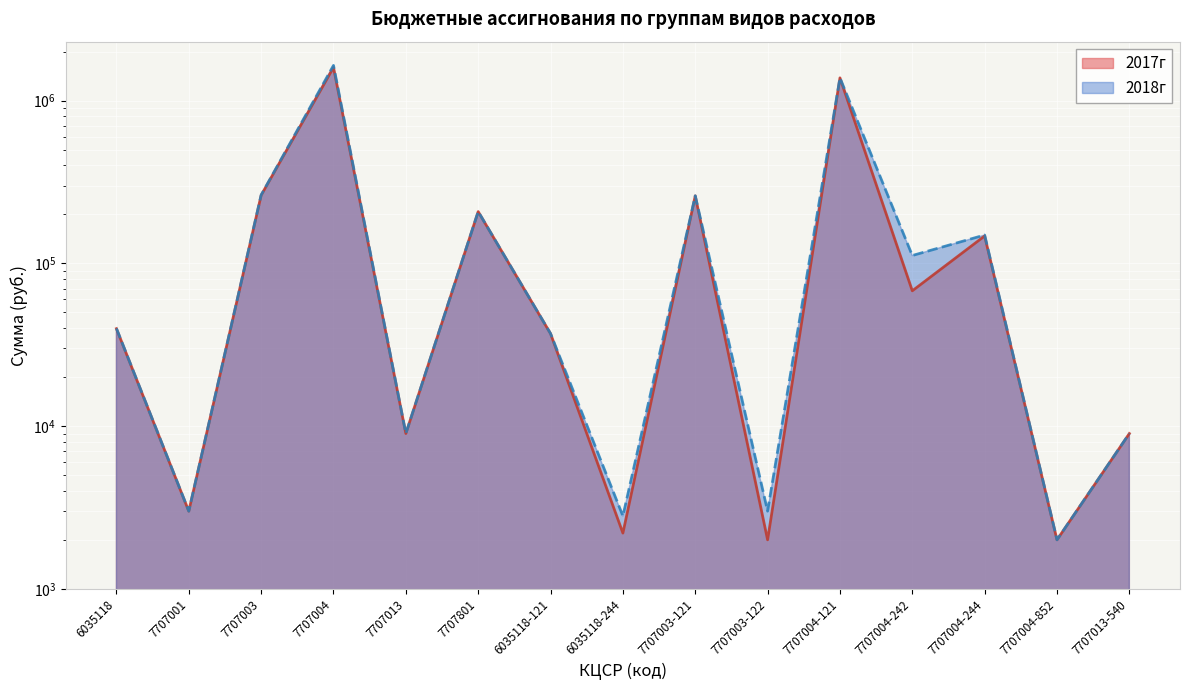

True or false: 2018г and 2017г intersect in this chart.

False